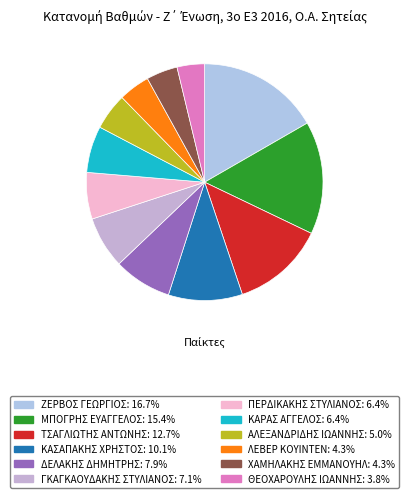

What is the largest slice in the pie chart?

ΖΕΡΒΟΣ ΓΕΩΡΓΙΟΣ